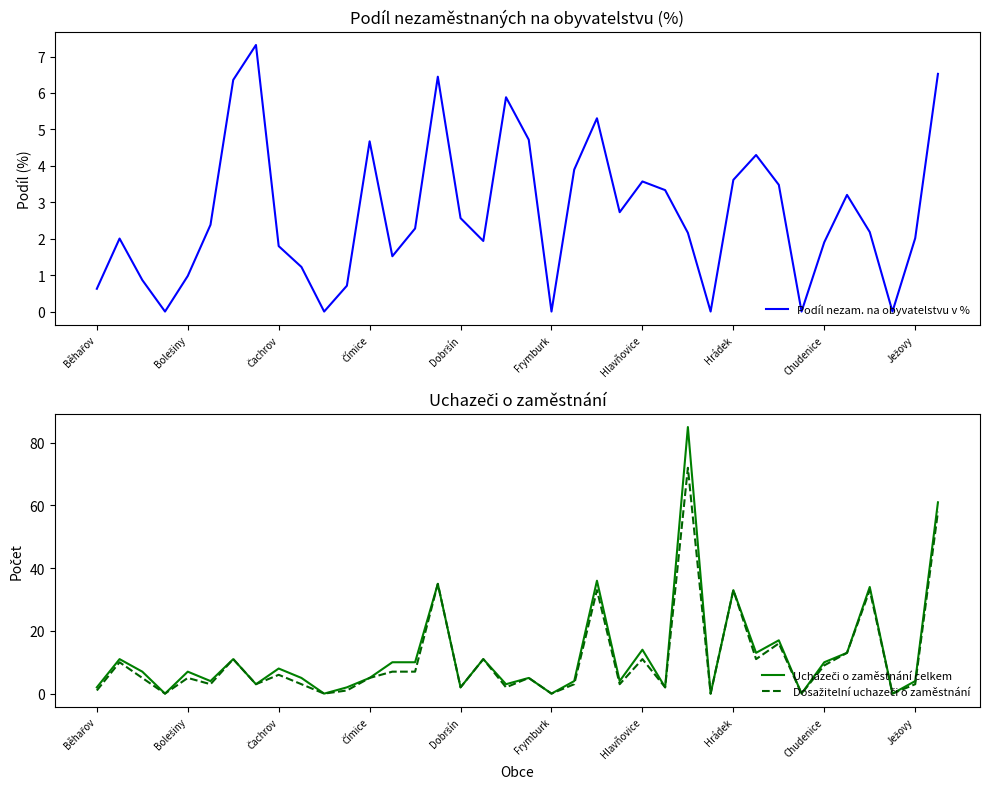

How many lines are shown in the chart?

3